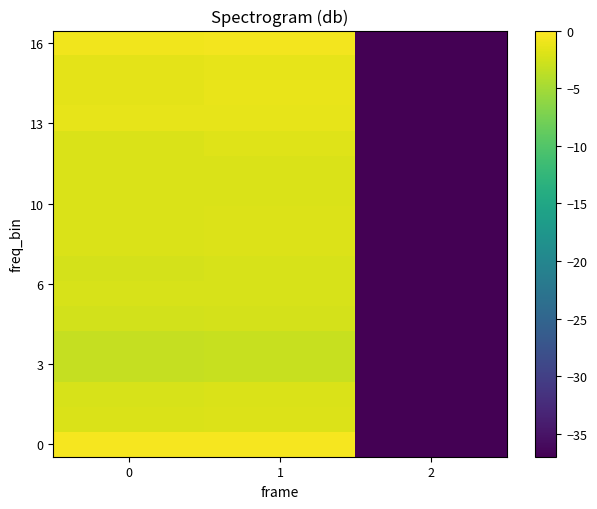

What is the maximum value shown in the chart?

-0.5